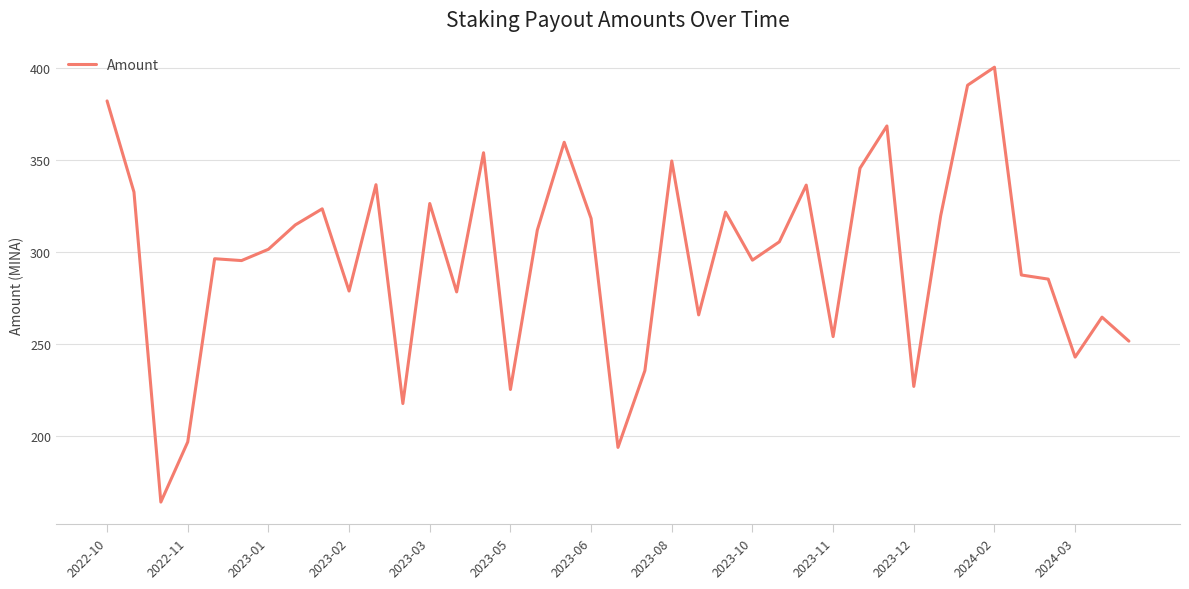

What is the difference between the maximum and minimum values?

236.6